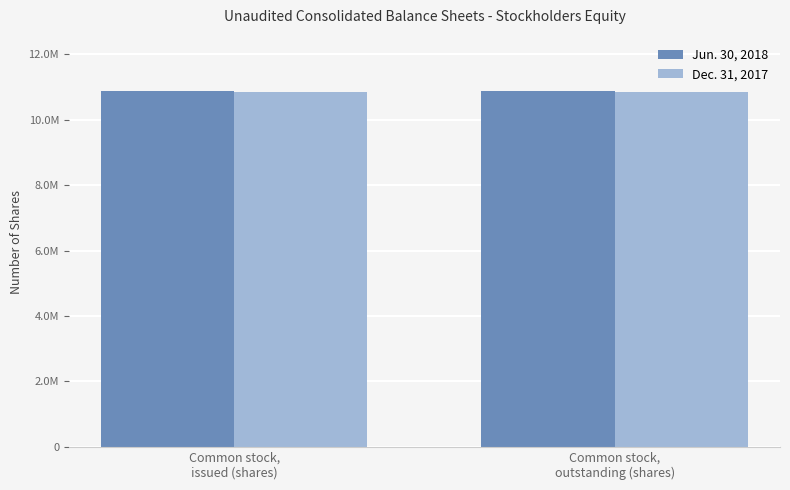

What is the lowest value of the Jun. 30, 2018 series?

10881106